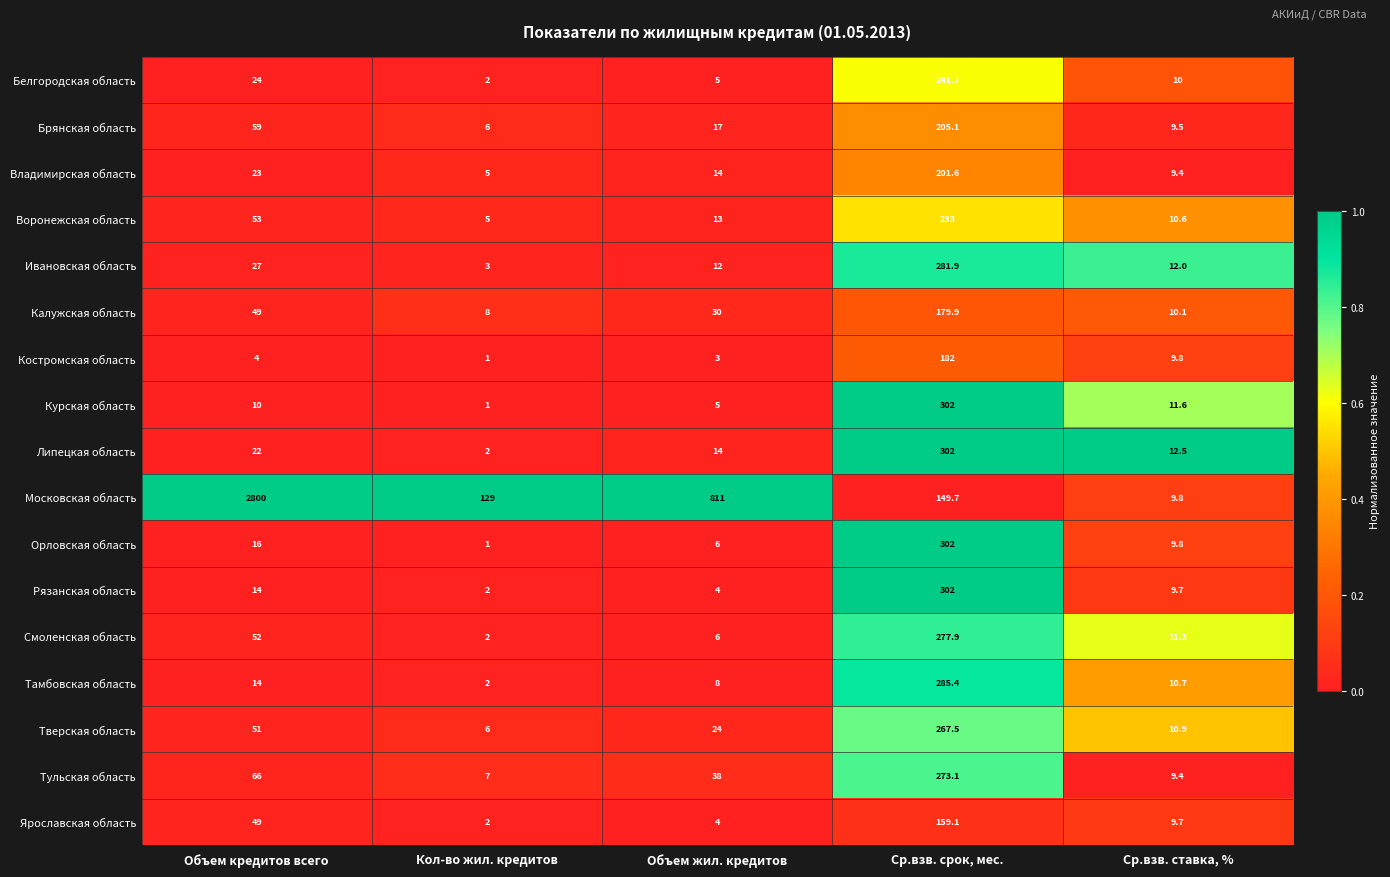

Between Объем кредитов всего and Кол-во жил. кредитов, which series saw the biggest shift?

Московская область